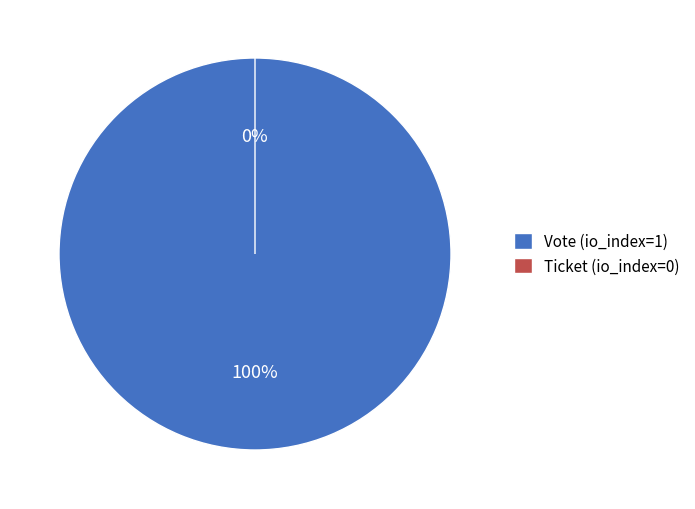

What is the change in value from Vote to Ticket?

-1